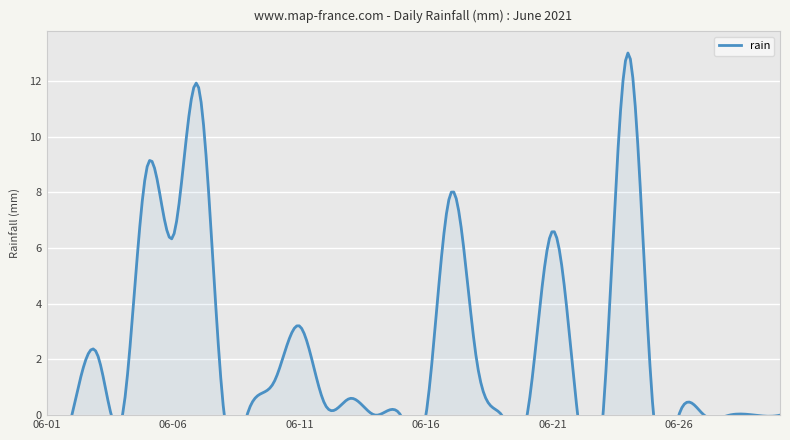

Rank the categories by value from highest to lowest.

2021-06-24, 2021-06-07, 2021-06-05, 2021-06-17, 2021-06-21, 2021-06-06, 2021-06-11, 2021-06-03, 2021-06-18, 2021-06-10, 2021-06-13, 2021-06-12, 2021-06-08, 2021-06-09, 2021-06-01, 2021-06-02, 2021-06-04, 2021-06-14, 2021-06-15, 2021-06-16, 2021-06-19, 2021-06-20, 2021-06-22, 2021-06-23, 2021-06-25, 2021-06-26, 2021-06-27, 2021-06-28, 2021-06-29, 2021-06-30